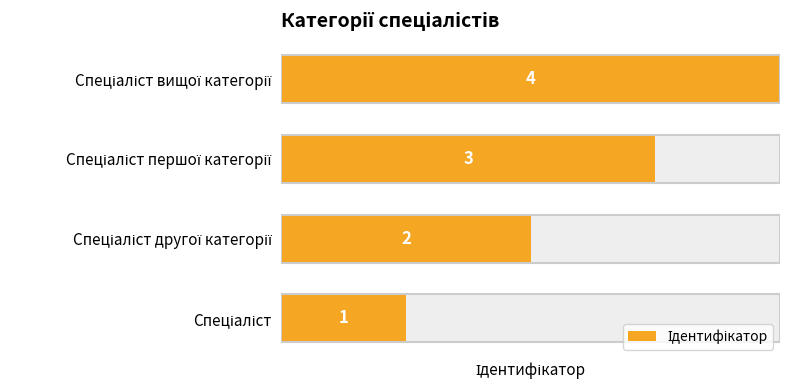

True or false: the data shows 4 at Спеціаліст вищої категорії.

True